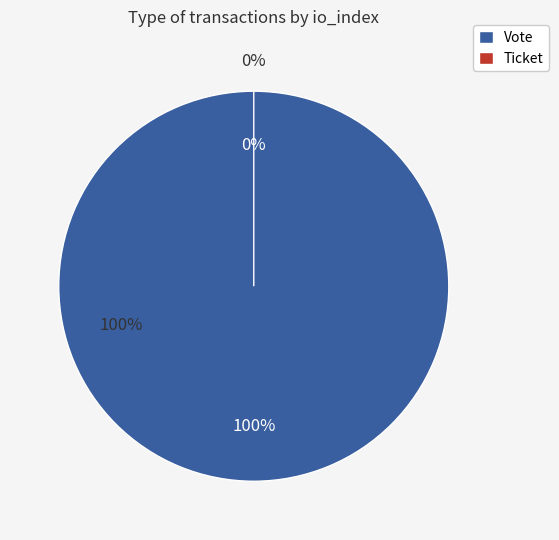

Which category accounts for the majority?

Vote (tx_index=1)